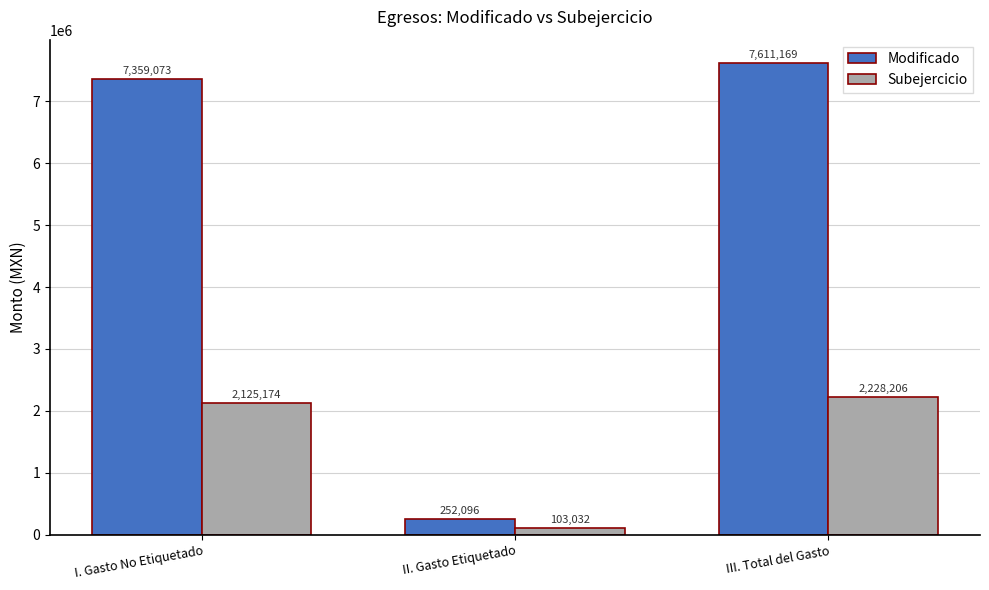

Is it true that Modificado equals 3187670.2 at I. Gasto No Etiquetado?

False